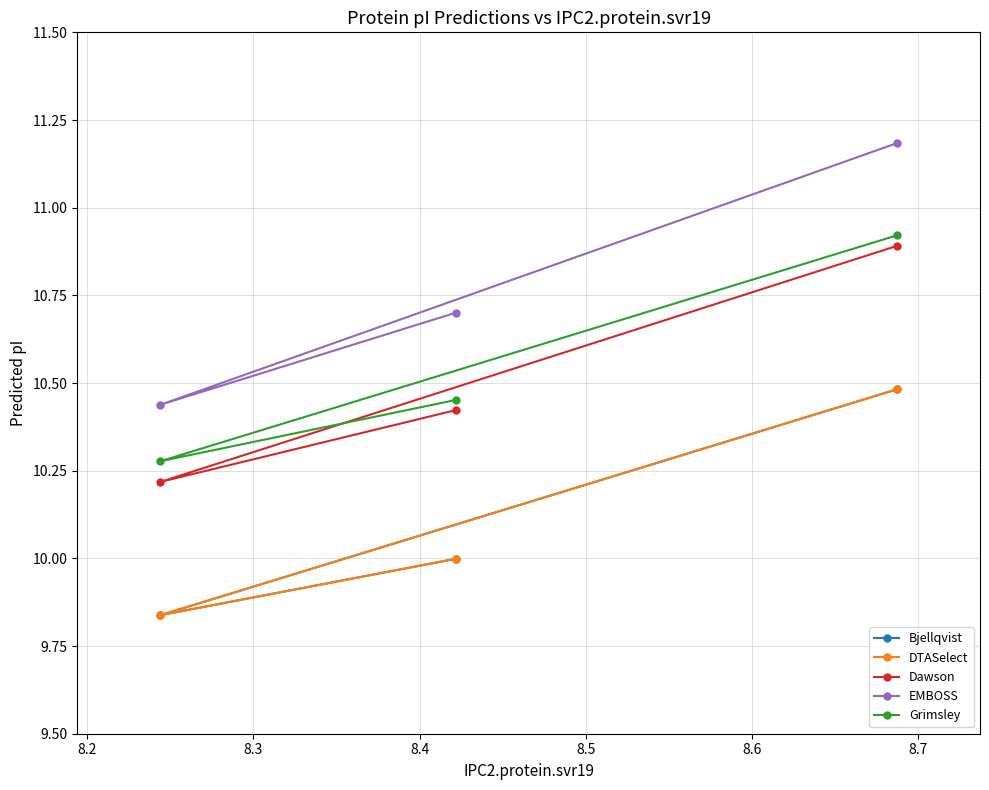

Reading right to left, extract all data points from this chart.

Bjellqvist: 10.5	9.8	10.0
DTASelect: 10.5	9.8	10.0
Dawson: 10.9	10.2	10.4
EMBOSS: 11.2	10.4	10.7
Grimsley: 10.9	10.3	10.5